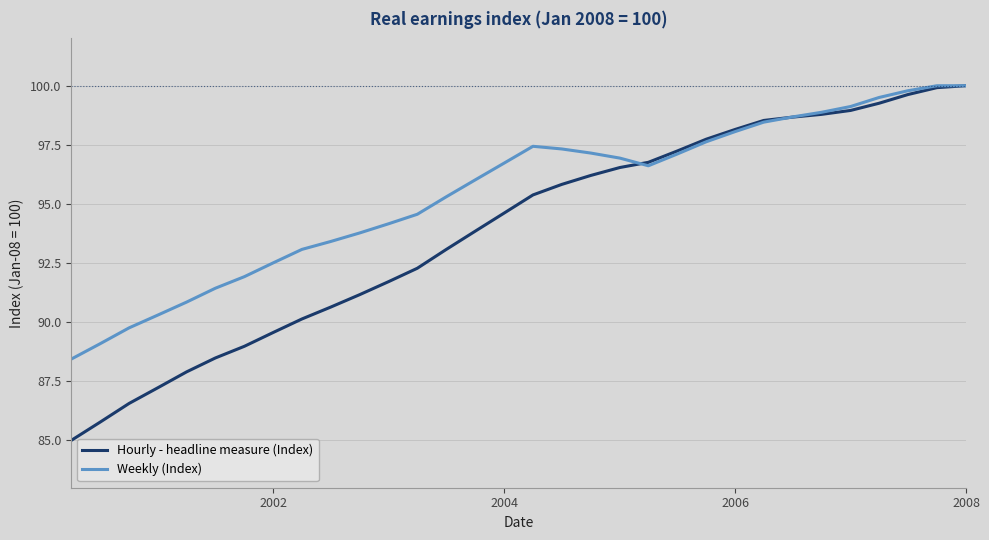

Which series has the largest range (max minus min)?

Hourly - headline measure (Index)